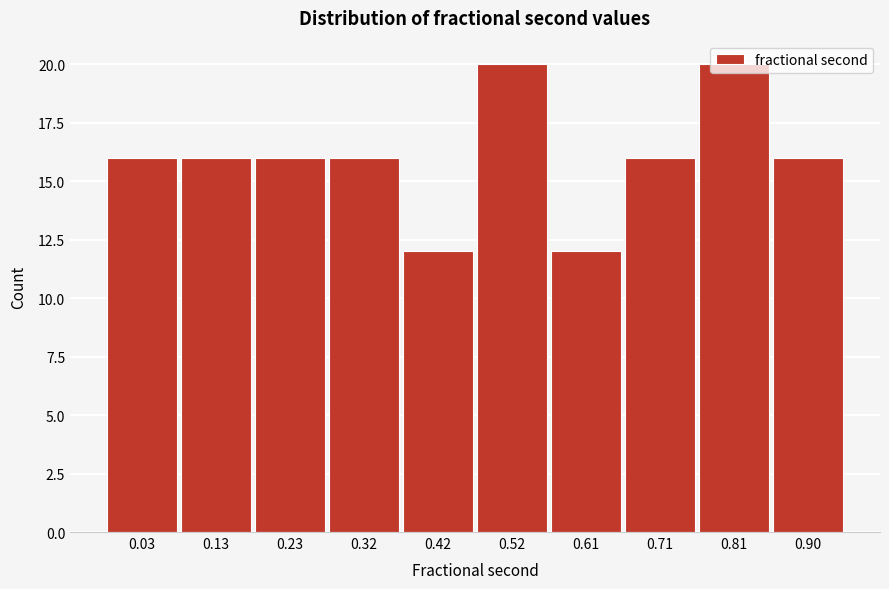

What is the difference between the maximum and second lowest values?

8